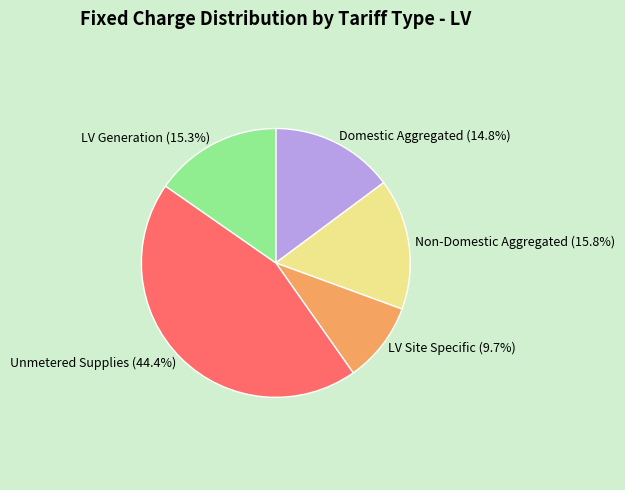

Which has a higher value, Non-Domestic Aggregated or Domestic Aggregated?

Non-Domestic Aggregated